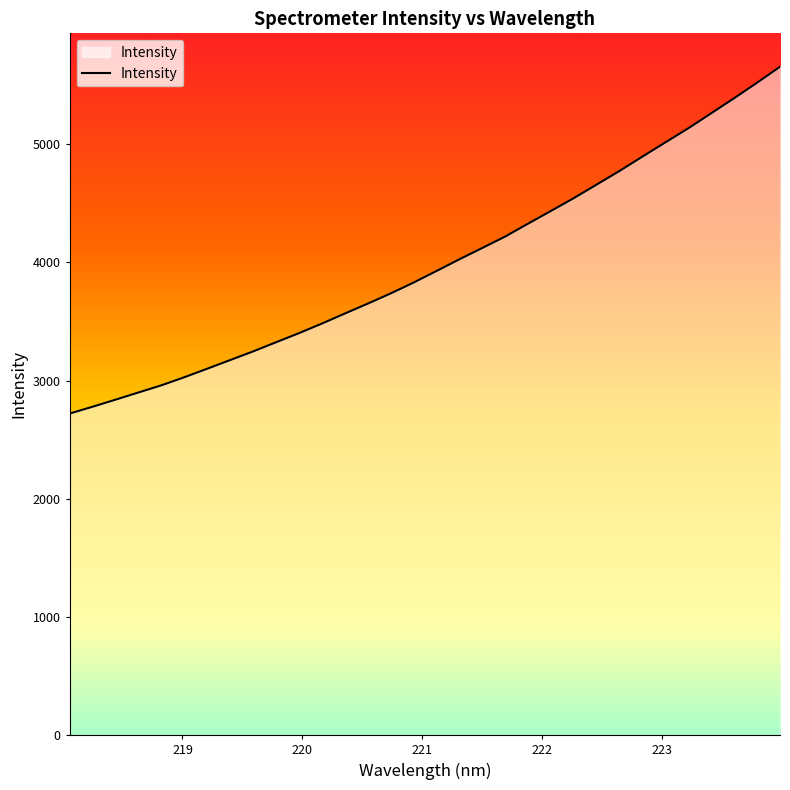

Does the chart have visible grid lines?

No